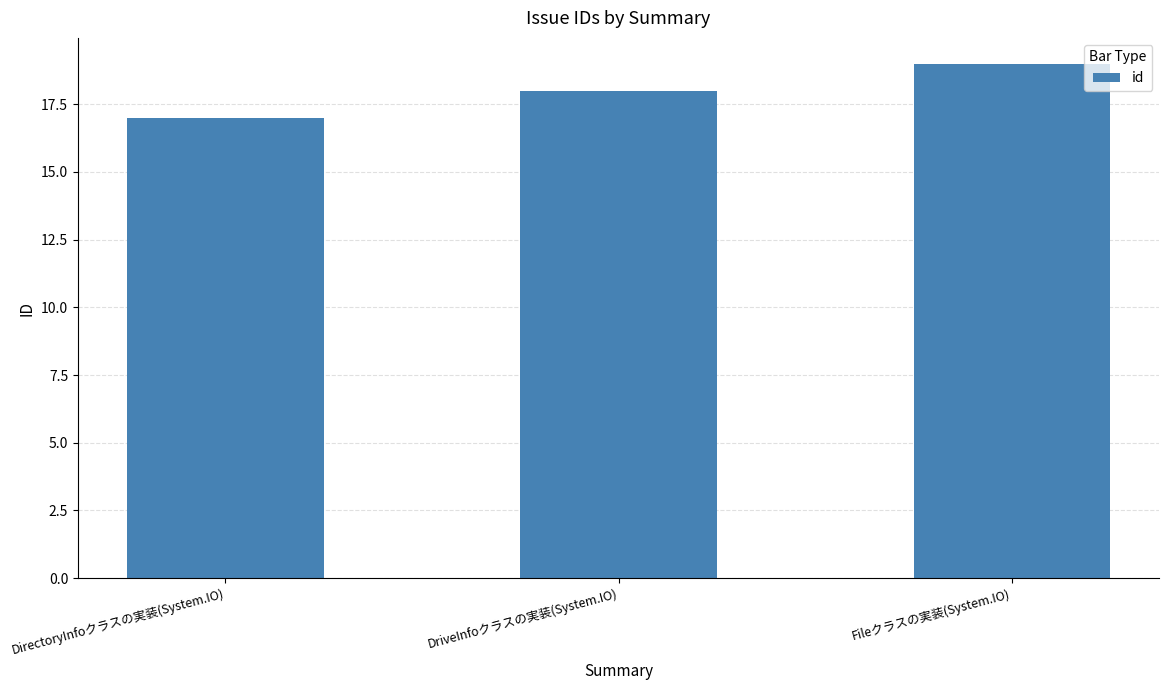

The value at Fileクラスの実装(System.IO) is 13. True or false?

False